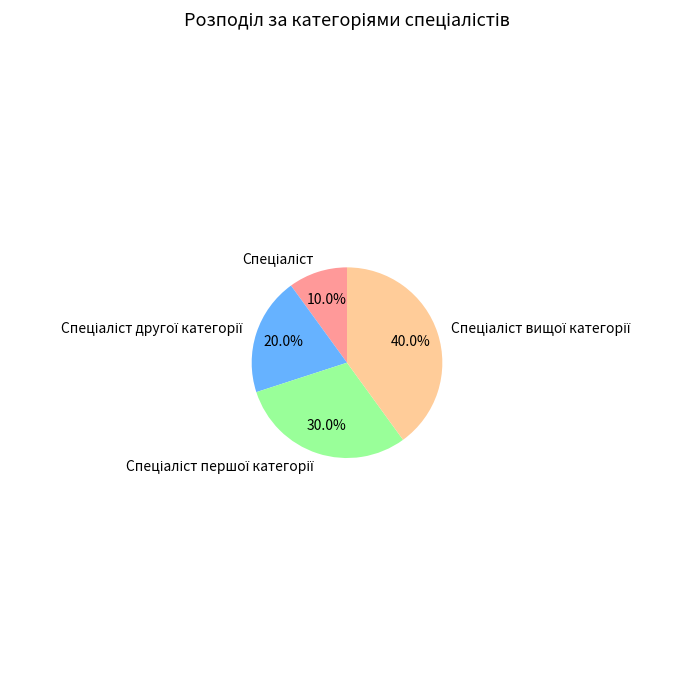

Is there any slice that represents more than half of the pie?

No